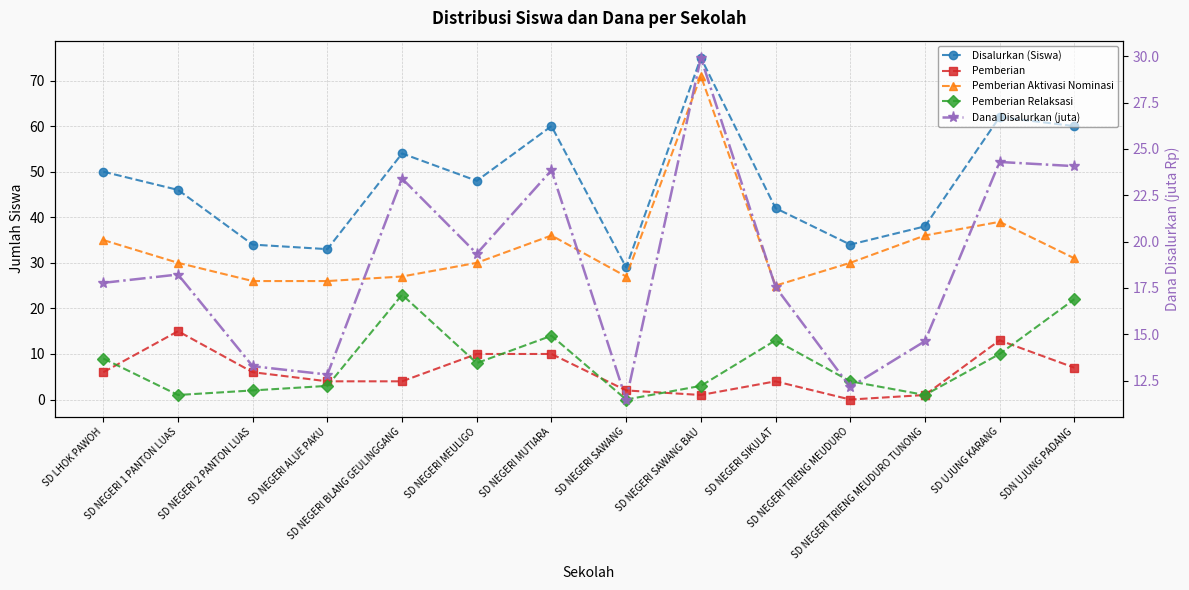

At SD NEGERI 1 PANTON LUAS, list the series in order from smallest to largest.

Pemberian Relaksasi, Pemberian, Dana Disalurkan (juta), Pemberian Aktivasi Nominasi, Disalurkan (Siswa)